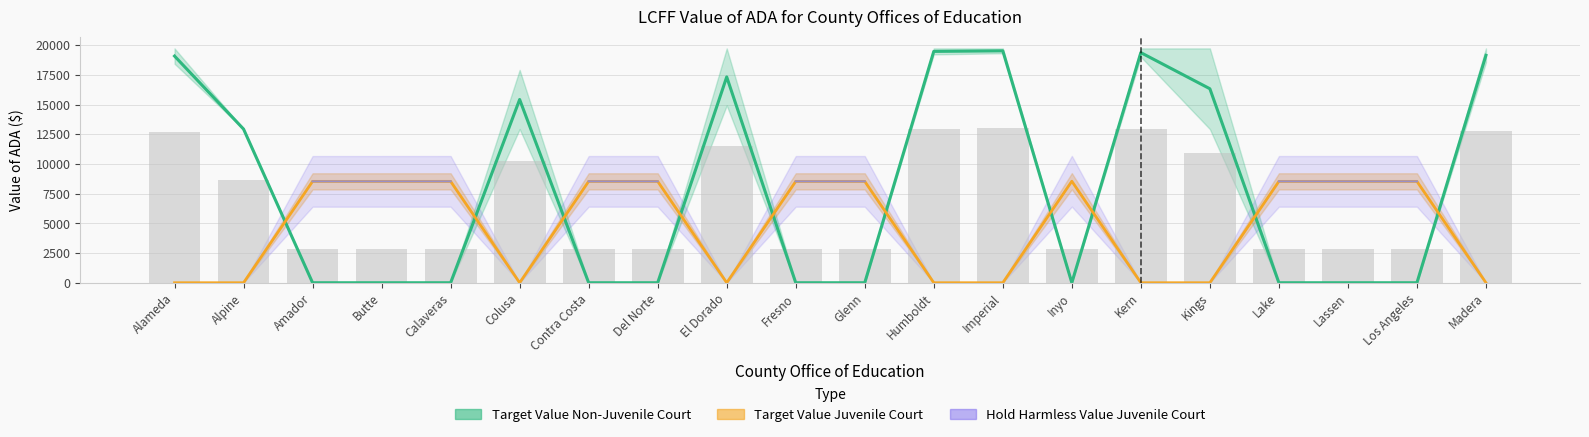

What are all the series names shown in the legend?

Target Value Non-Juvenile Court, Target Value Juvenile Court, Hold Harmless Value Juvenile Court